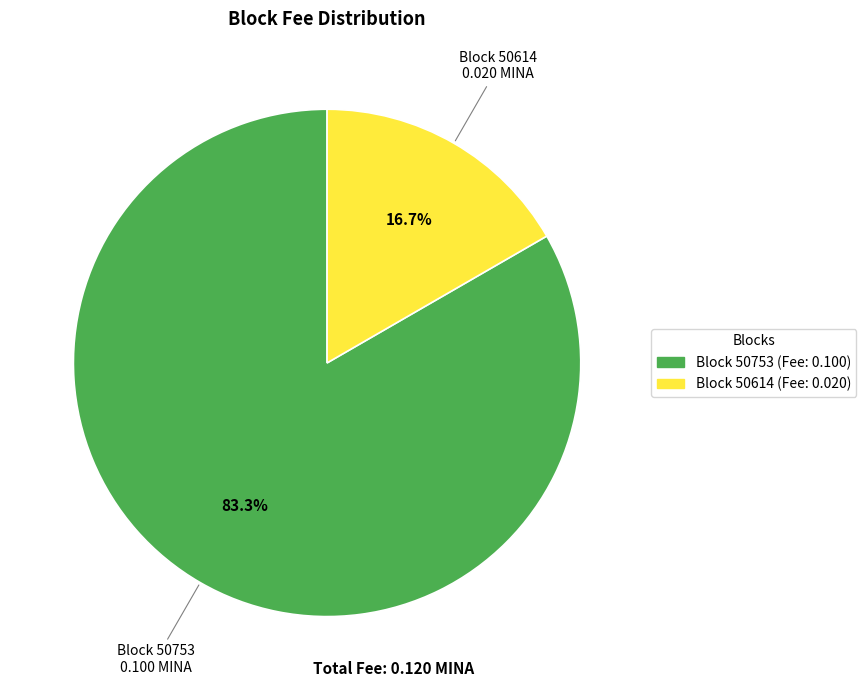

How many segments does this pie chart have?

2